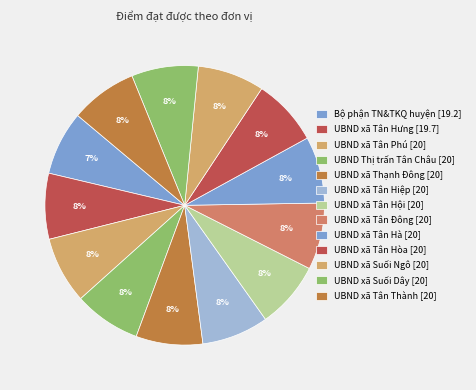

Does UBND xã Tân Thành account for over 50% of the chart?

No